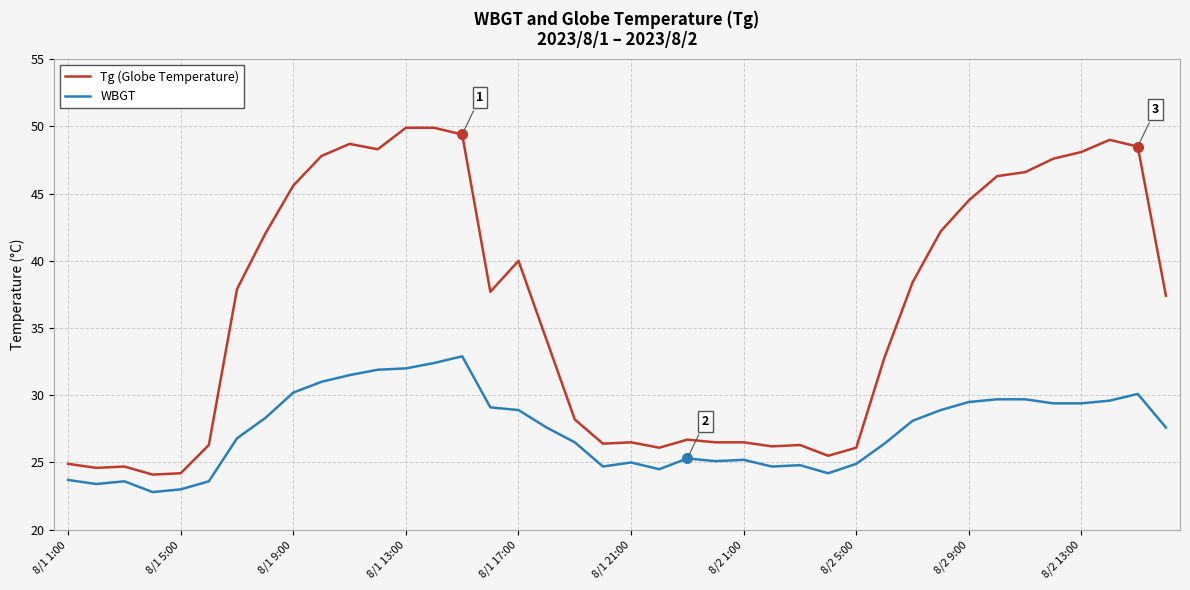

How many lines are shown in the chart?

2